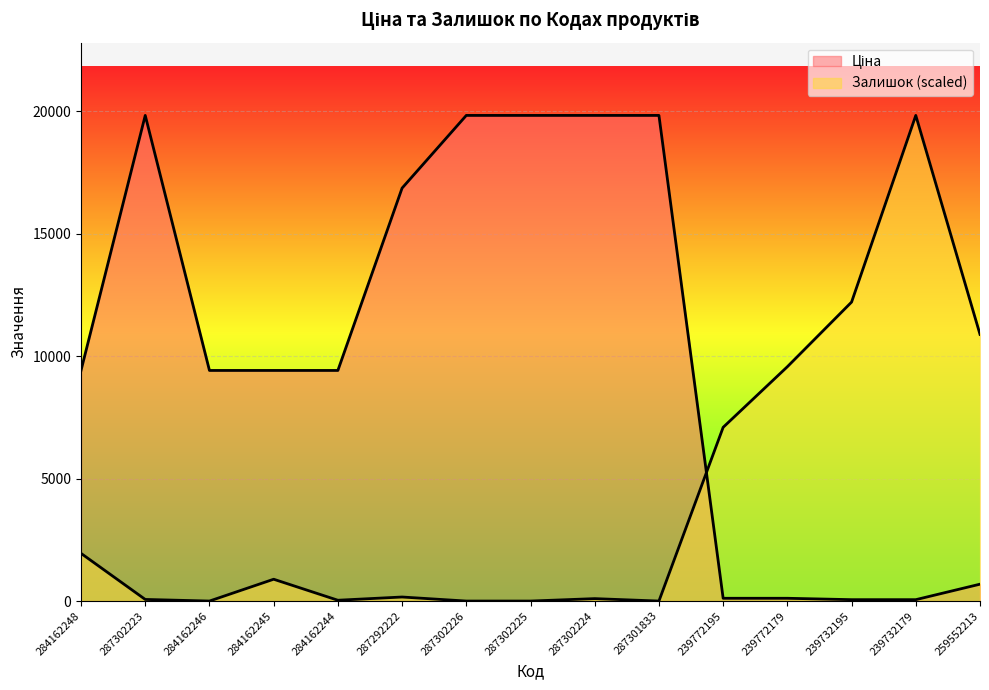

How many interior local peaks does the Залишок series have?

4